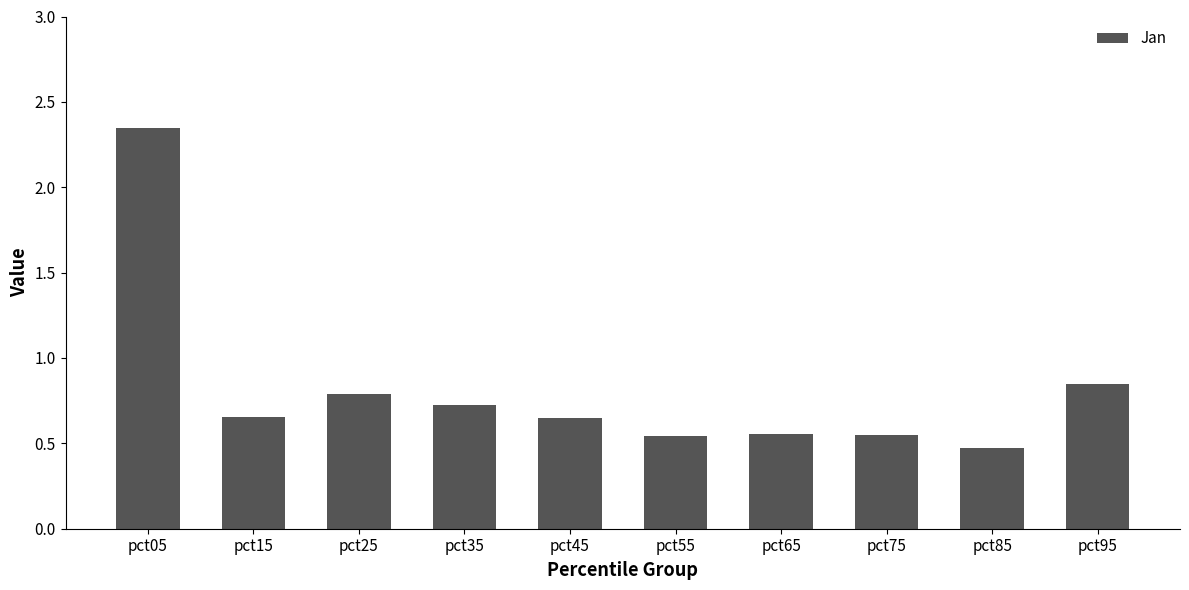

How many categories are shown in the chart?

10